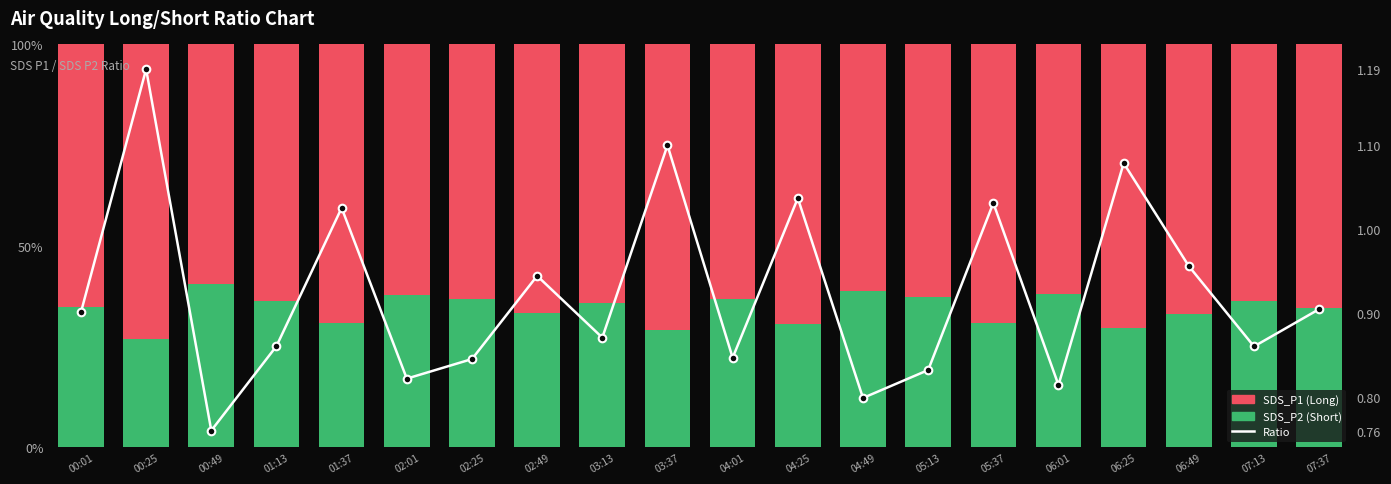

At how many categories does at least one series exceed 0?

20